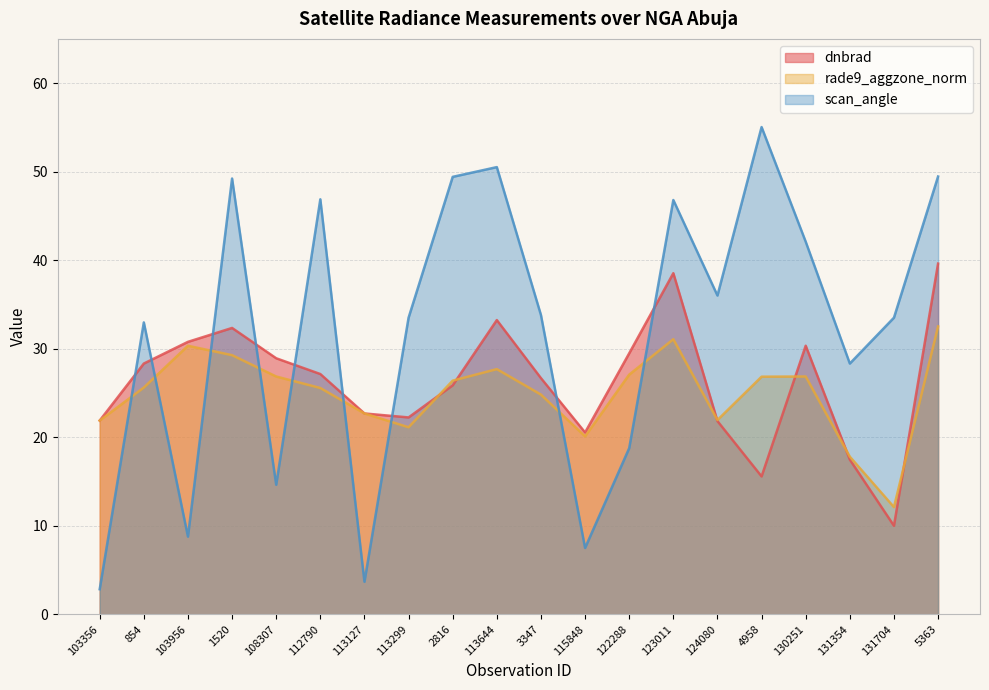

What is the difference between the dnbrad values at 115848 and 113127?

2.1